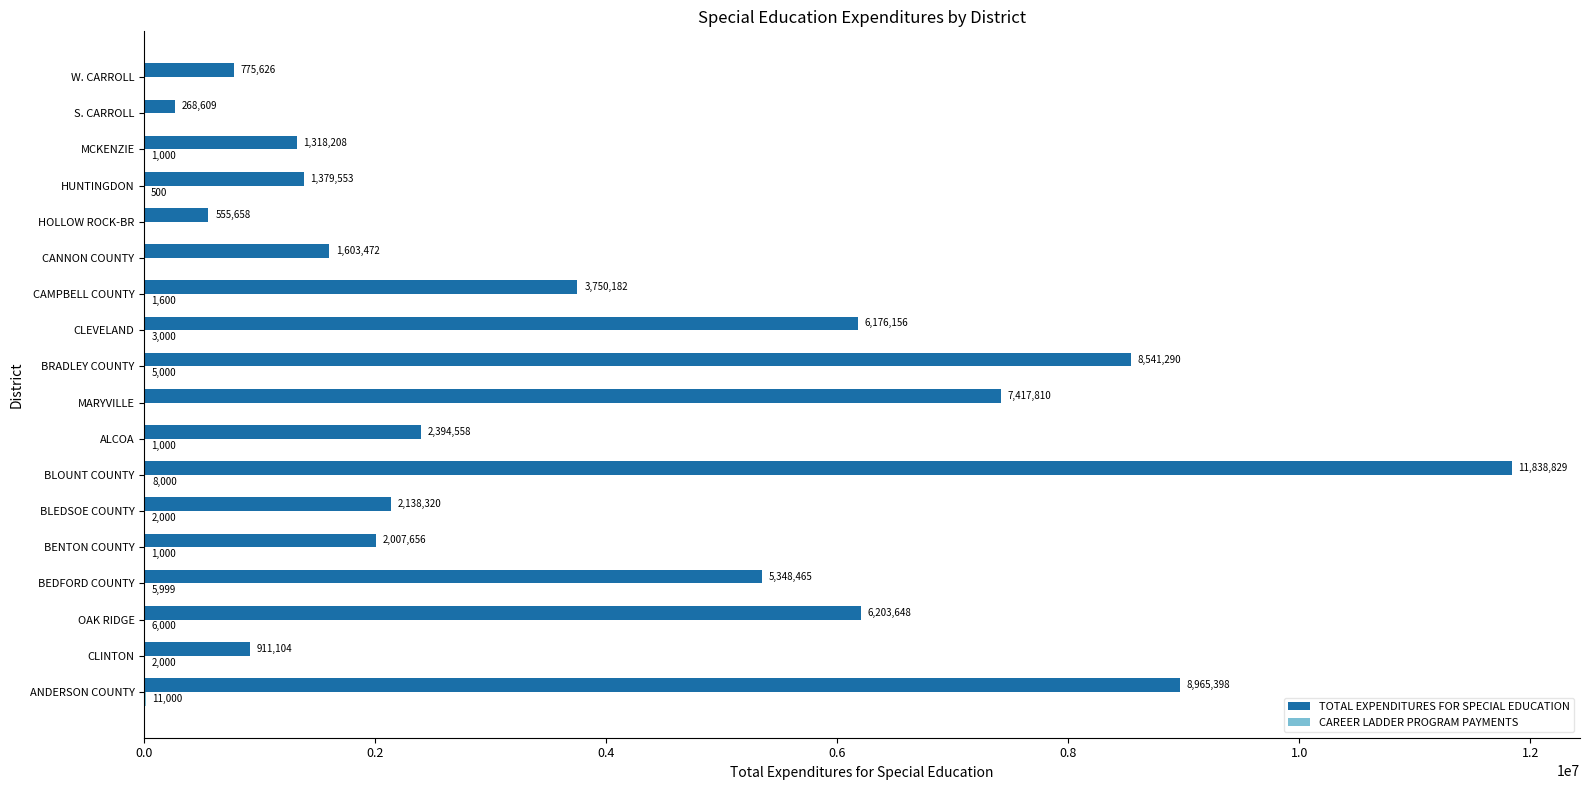

The TOTAL EXPENDITURES FOR SPECIAL EDUCATION series shows 9375583.2 at BEDFORD COUNTY. True or false?

False